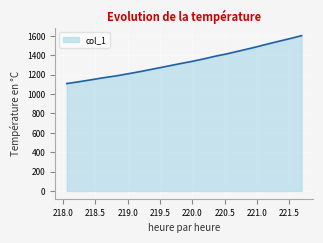

What is the average value?

1332.0